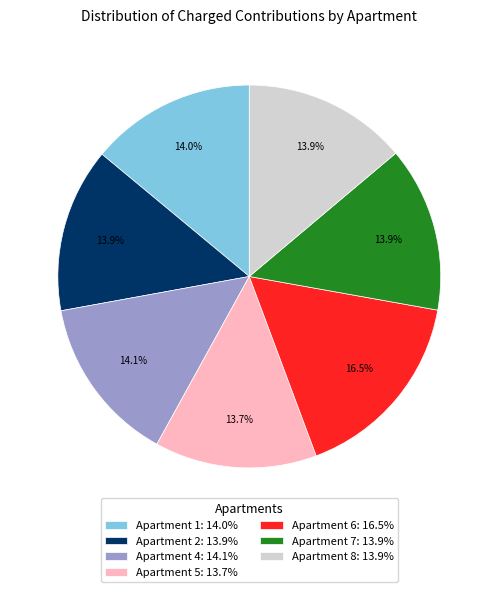

How many slices are in this pie chart?

7